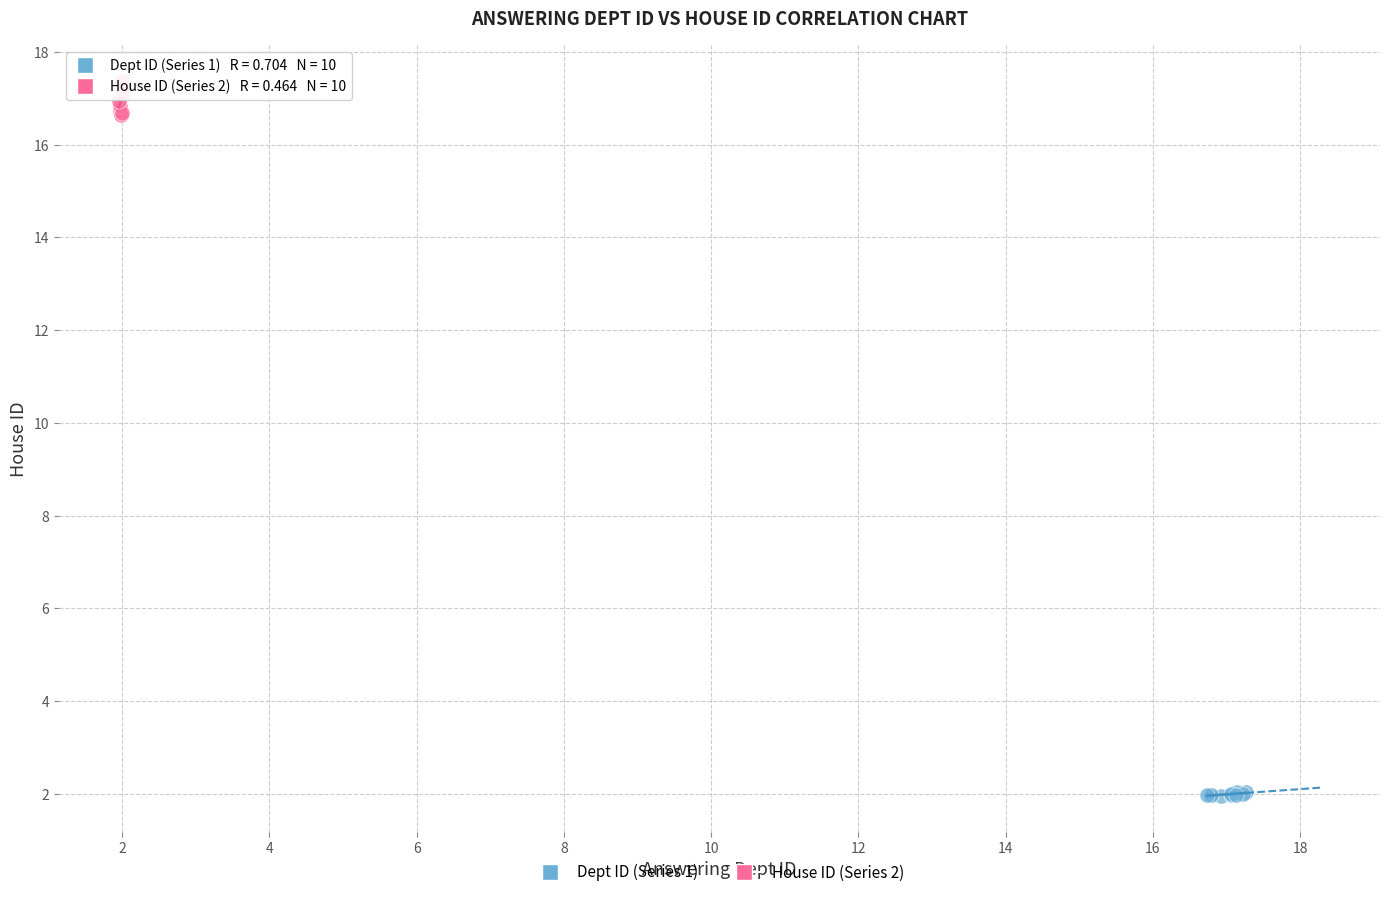

Which series reaches the maximum Y coordinate?

House ID (Series 2)